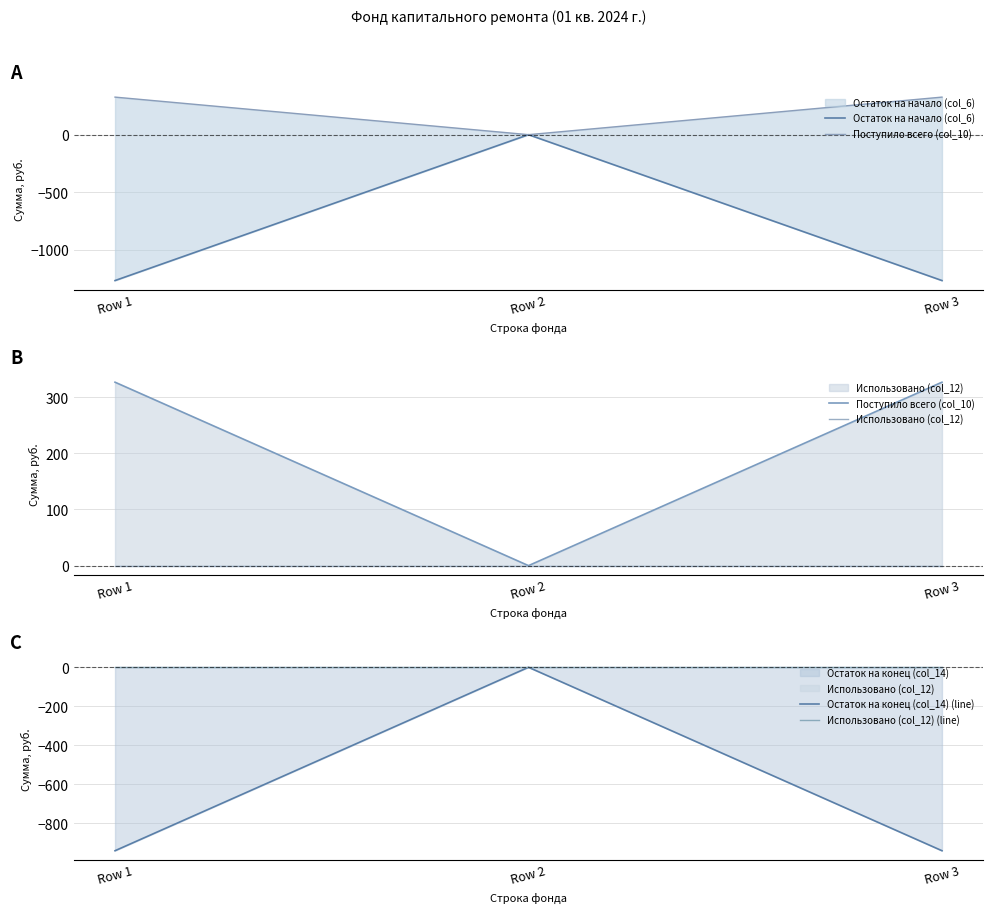

What is the maximum value shown in the chart?

326.6